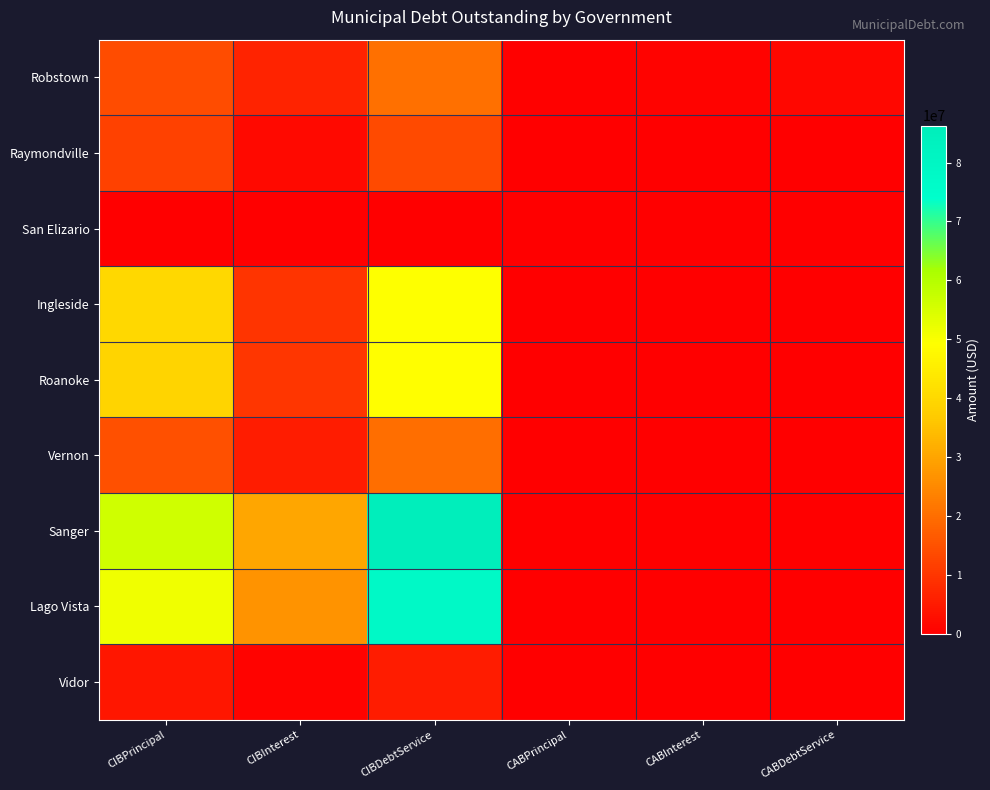

At CABDebtService, list the series in order from smallest to largest.

Raymondville, San Elizario, Ingleside, Roanoke, Vernon, Sanger, Vidor, Lago Vista, Robstown